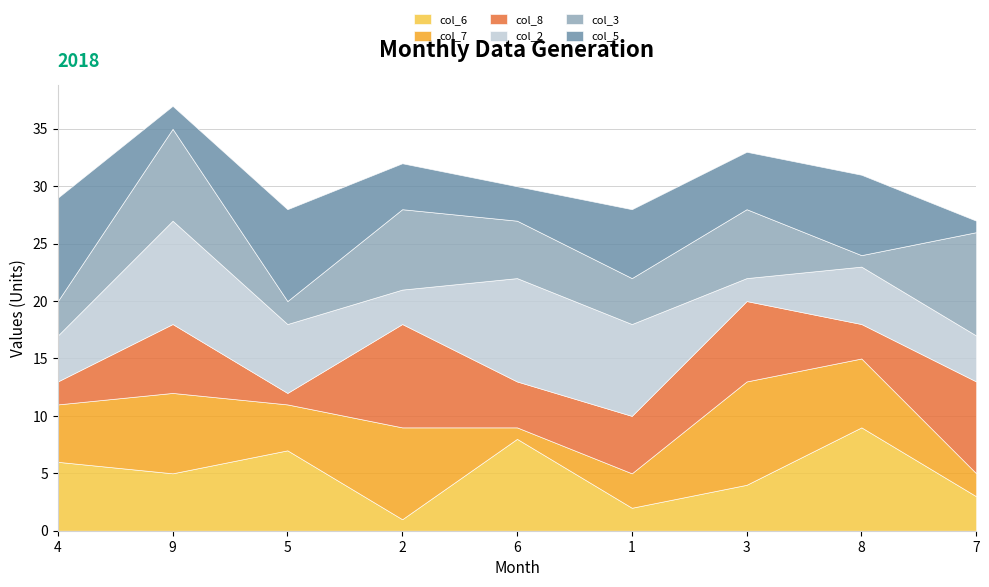

What is the approximate value of col_5 at 2?

4